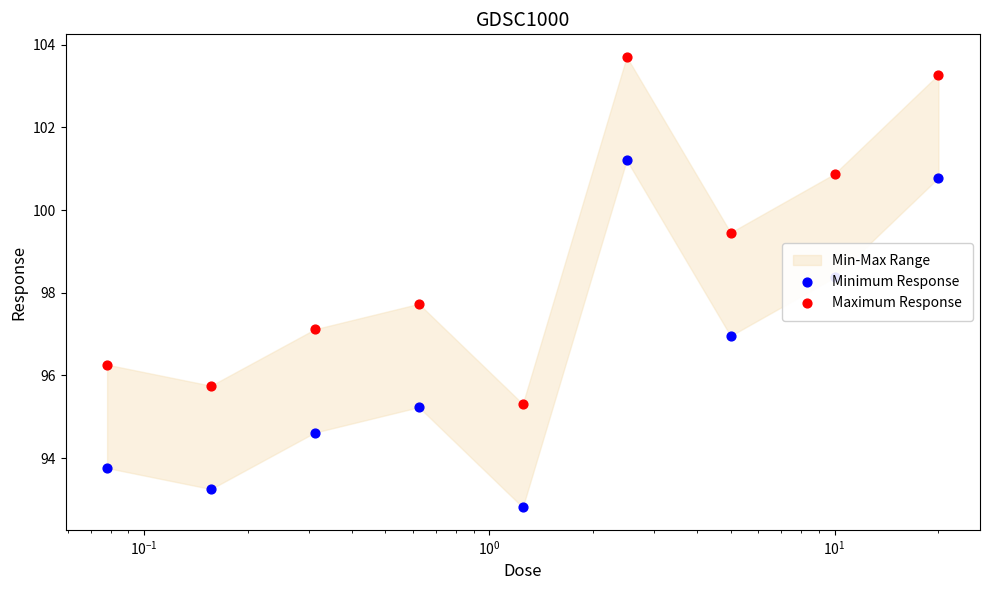

Which series has the largest total across all categories?

Maximum Response